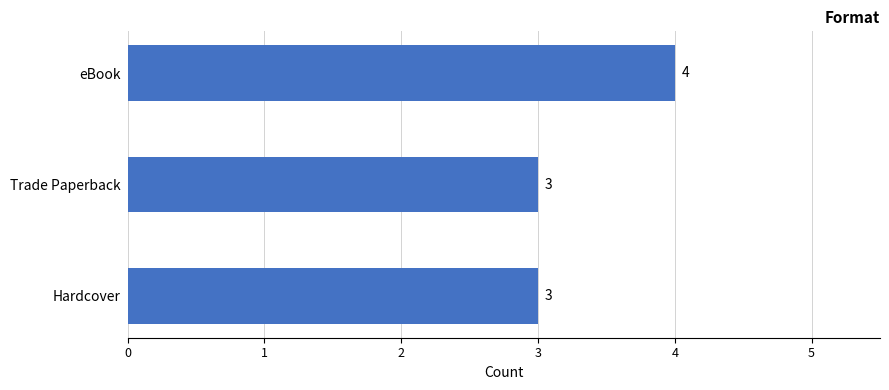

What is the maximum value shown in the chart?

4